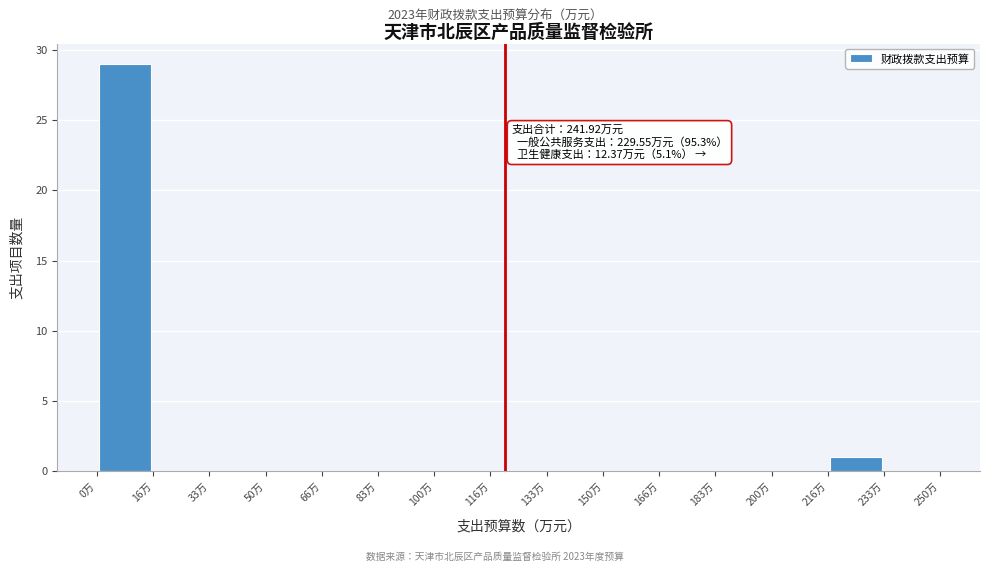

Which range on the x-axis has the tallest bar?

0 to 16